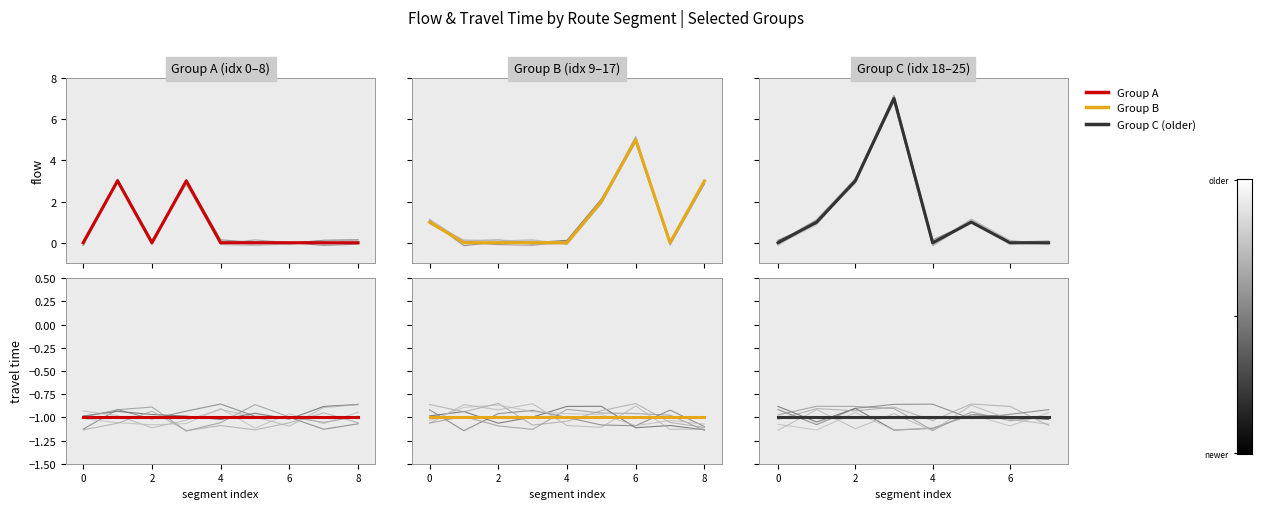

True or false: flow and vehicle_type intersect in this chart.

False